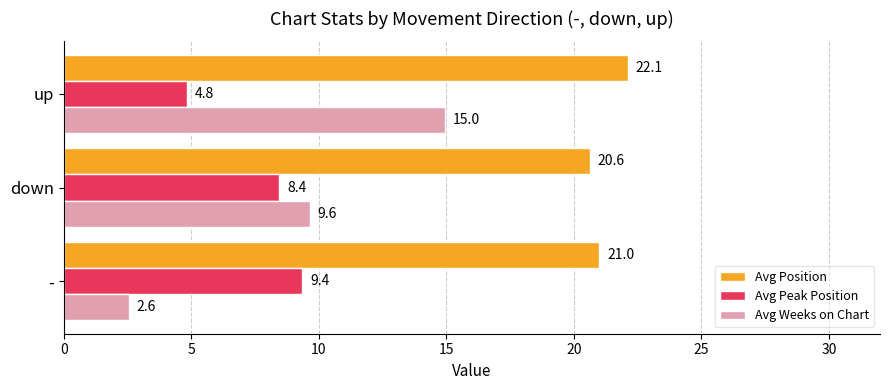

Rank the categories by Avg Peak Position value from highest to lowest.

-, down, up